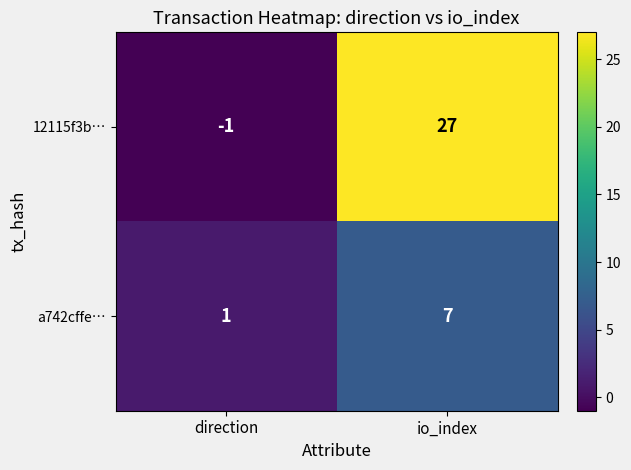

How many positive values does the 12115f3b… series have?

1